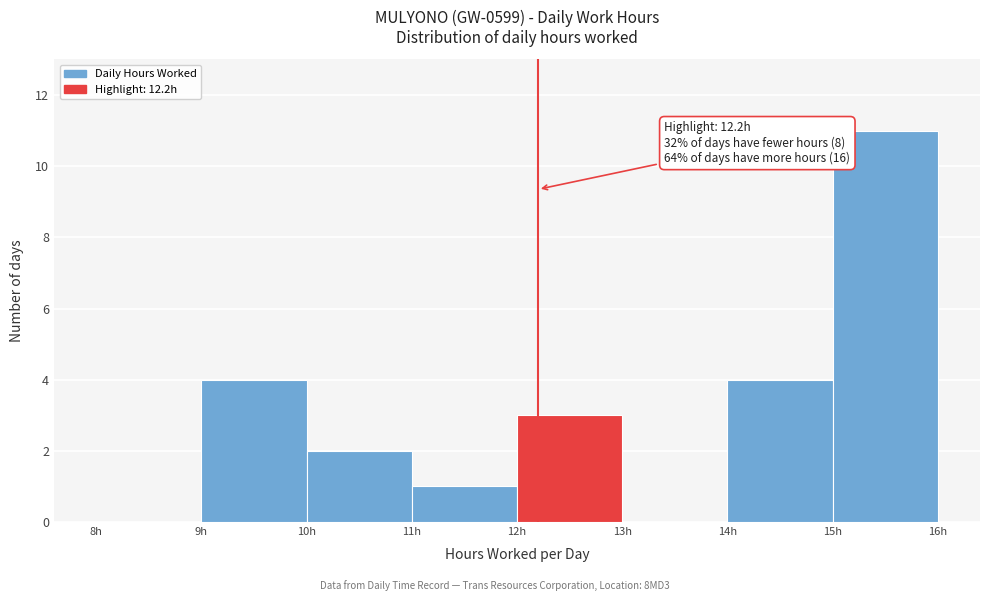

Over which range of the x-axis is the bar tallest?

15 to 16